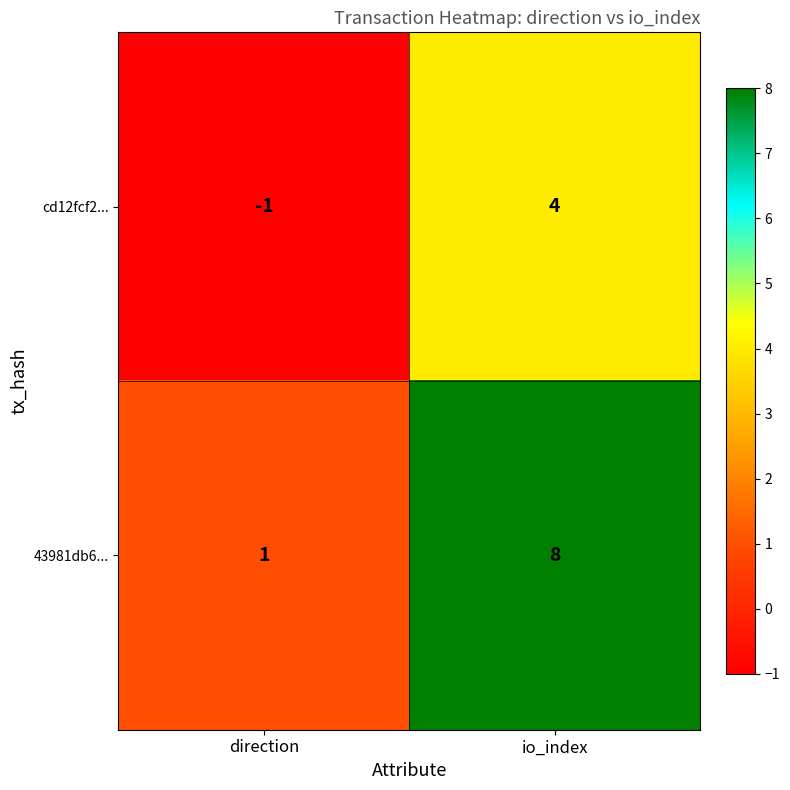

Which series changed the most between direction and io_index?

43981db6...